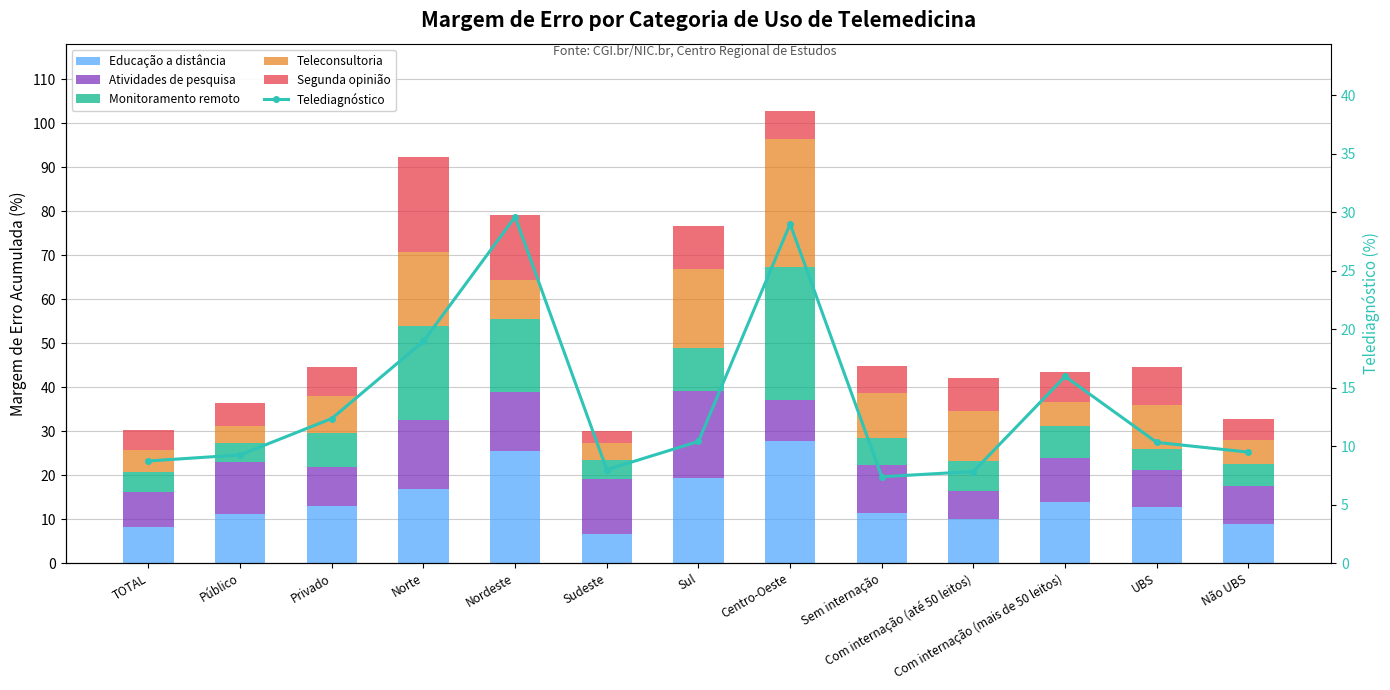

Which has a higher value, Sem internação or Não UBS?

Sem internação